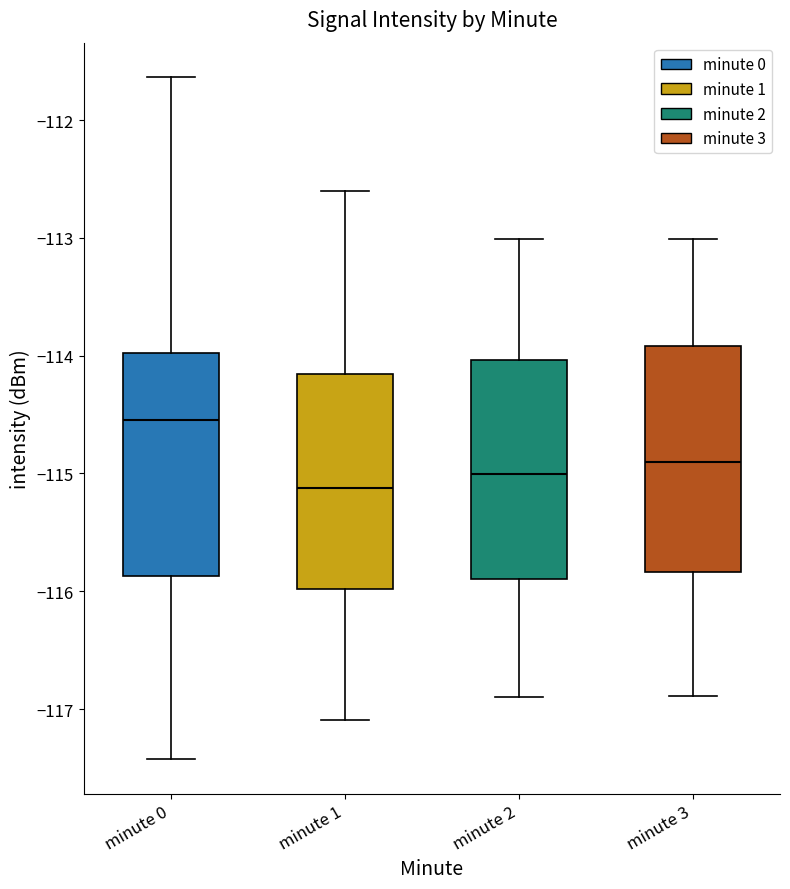

Where does the upper whisker of the box for minute 1 end on the y-axis? The values are not printed on the chart, so give them approximately, as read against the axis.

-112.6